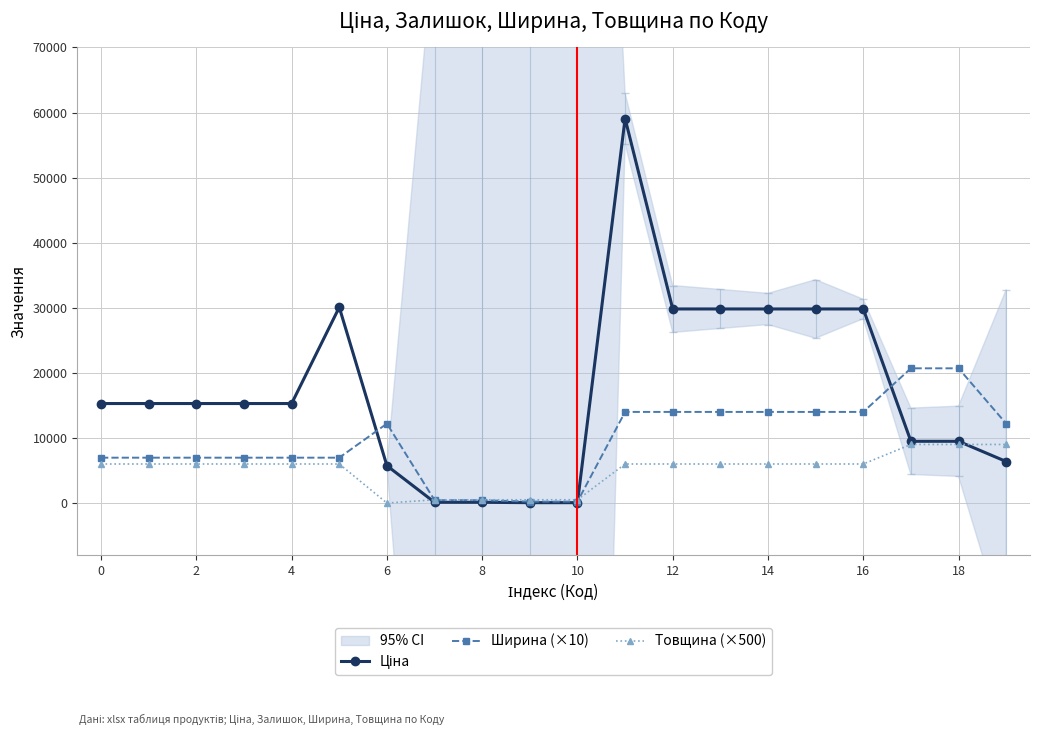

What are all the series names shown in the legend?

Ціна, Ширина (×10), Товщина (×500)